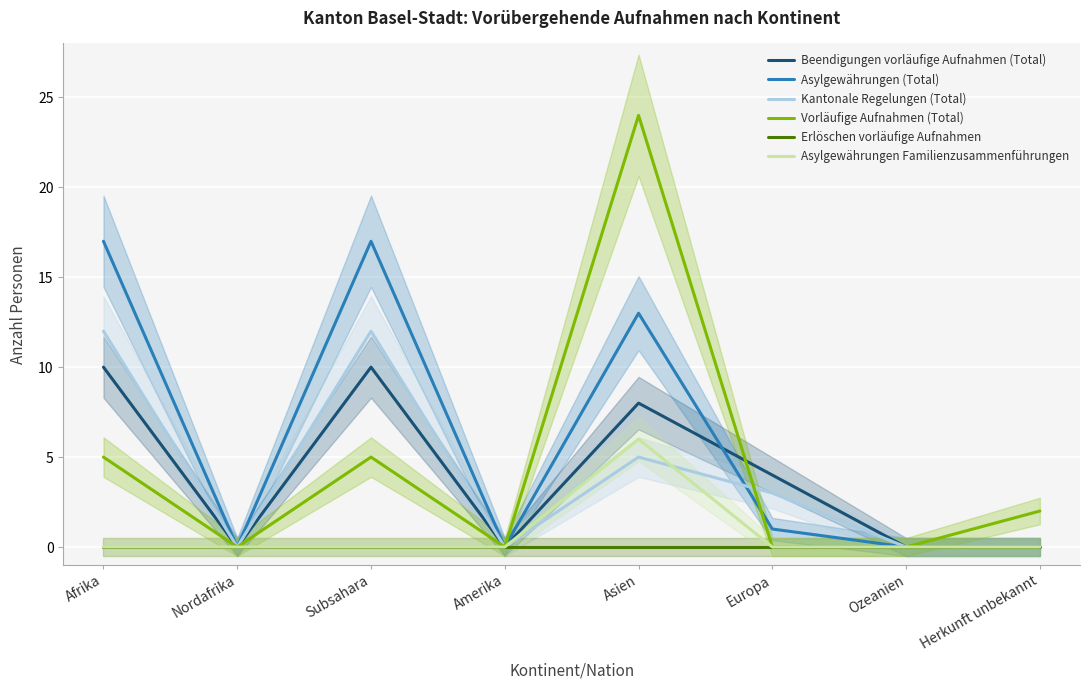

The value of Vorläufige Aufnahmen (Total) at Europa is 0. True or false?

True